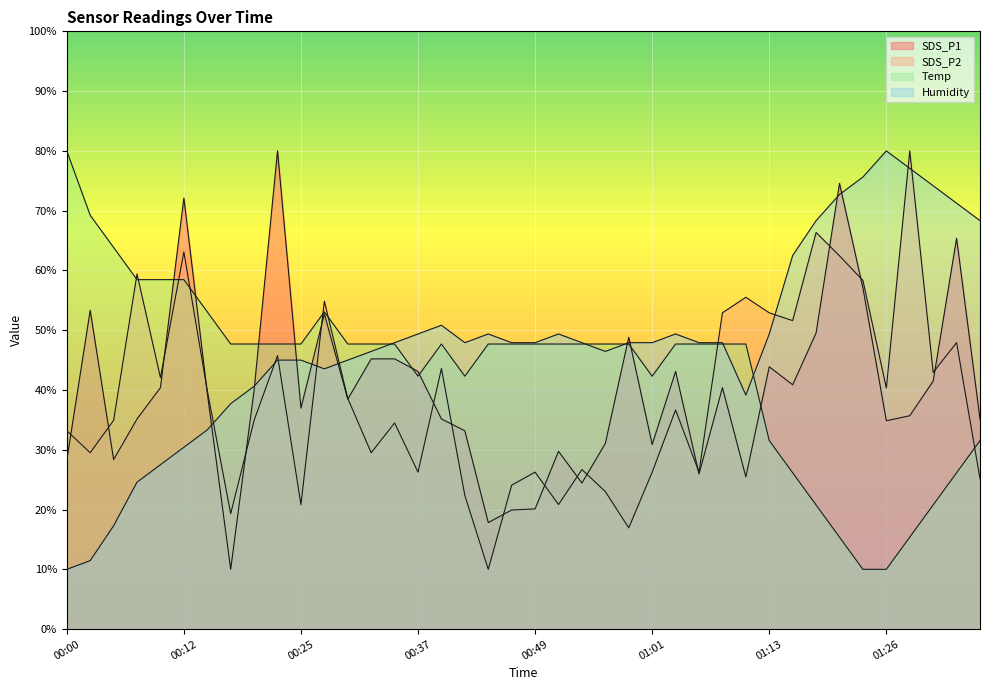

Between which two adjacent categories do Humidity and Temp first intersect?

00:32 and 00:34